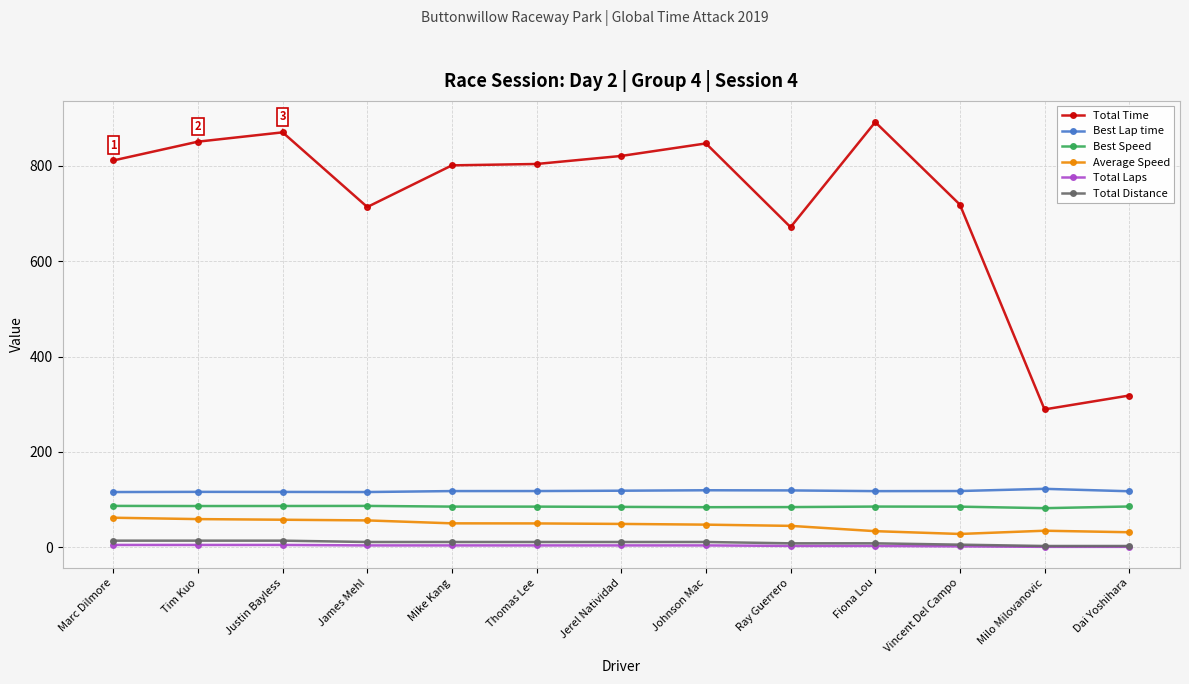

What is the minimum value for Total Laps?

1.0